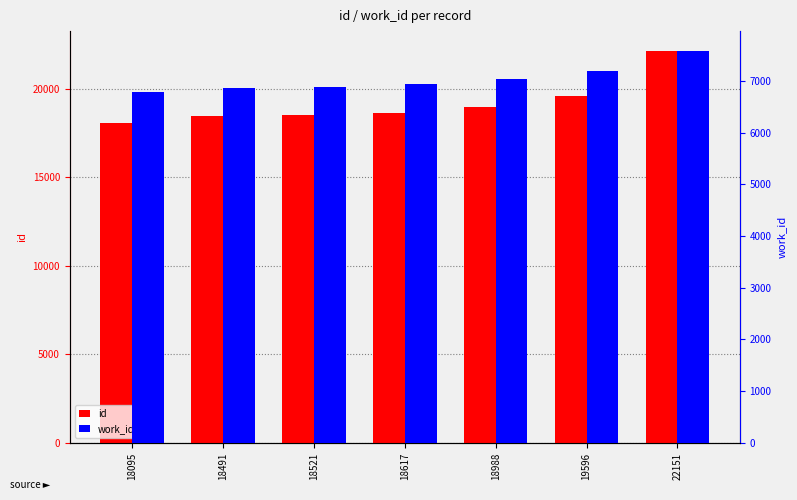

What is the difference between the maximum and minimum values in the work_id series?

797